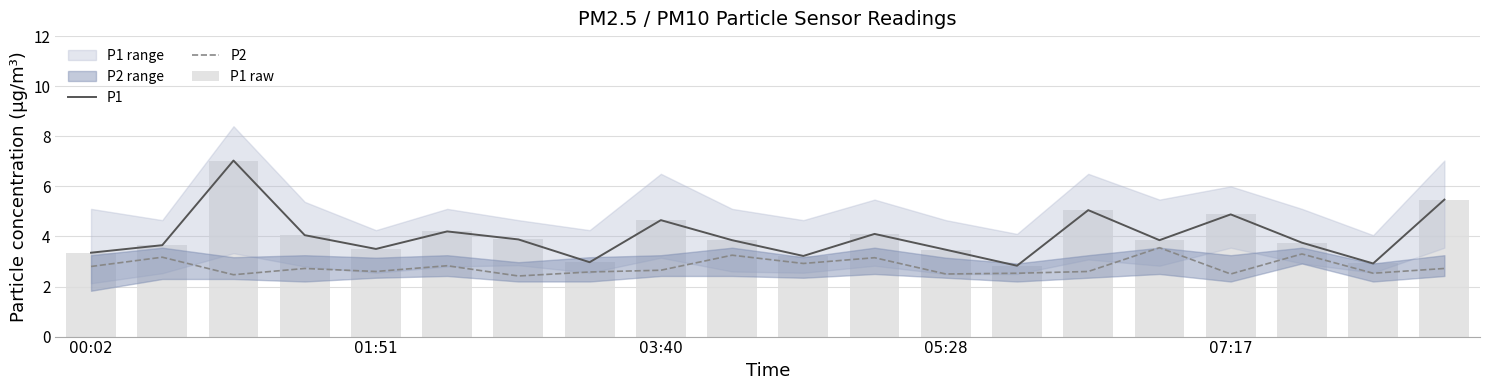

Read the P2 value at 18.

2.5